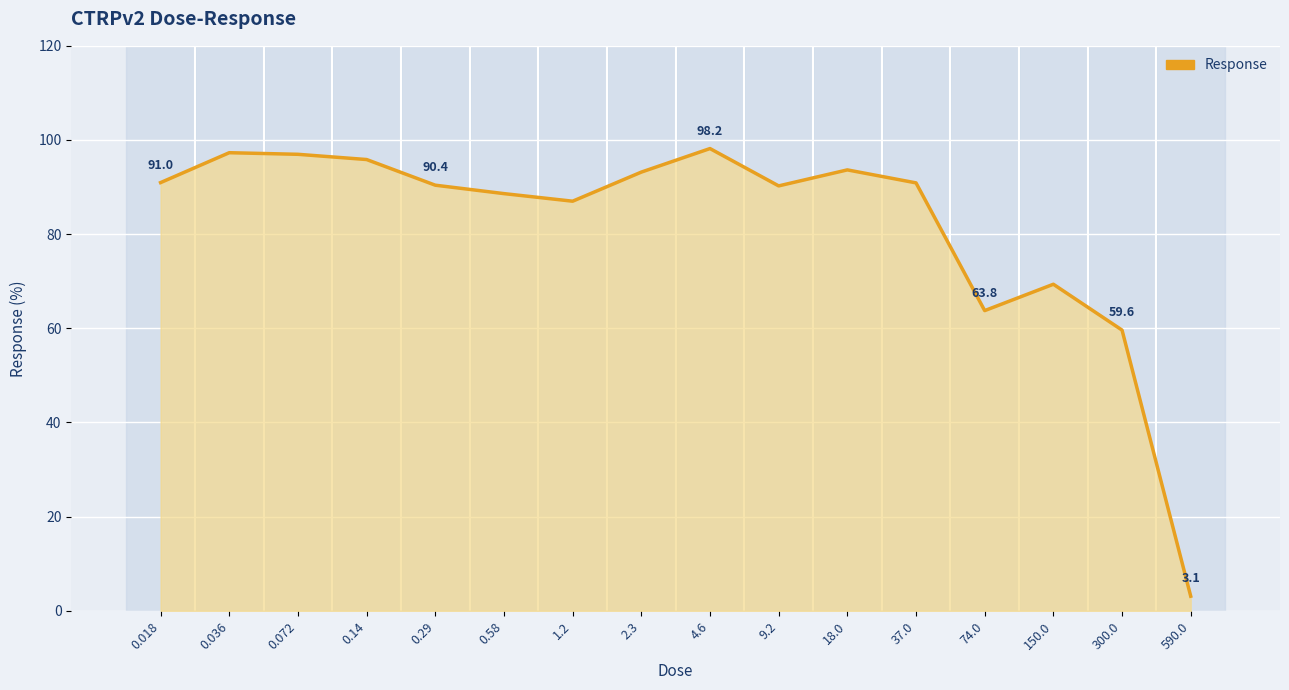

What is the approximate value at 590.0?

3.1